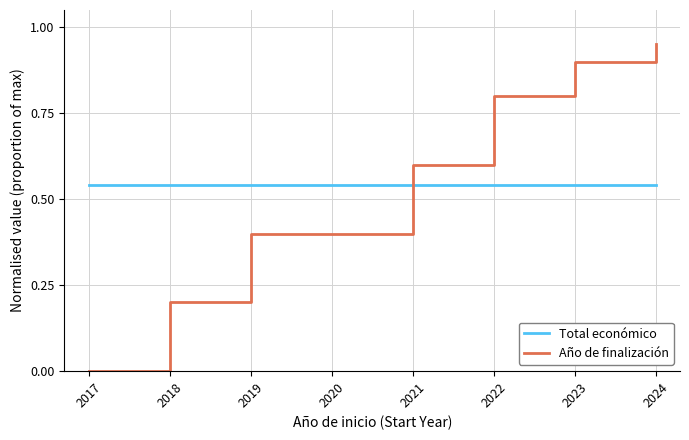

What is the difference between the highest and lowest values at 2022?

0.3